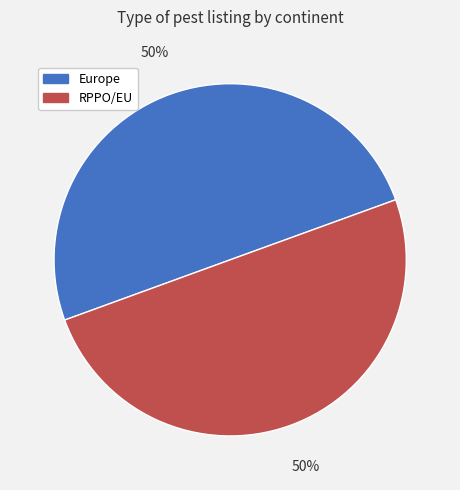

To the nearest percent, what portion does Europe represent?

50%